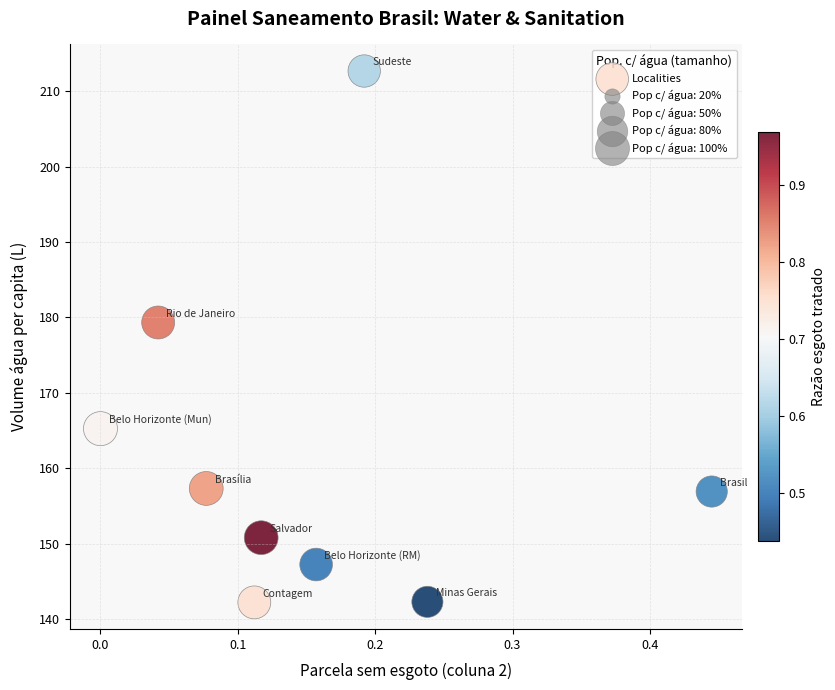

What Y value in the scatter plot is closest to 177?

179.3